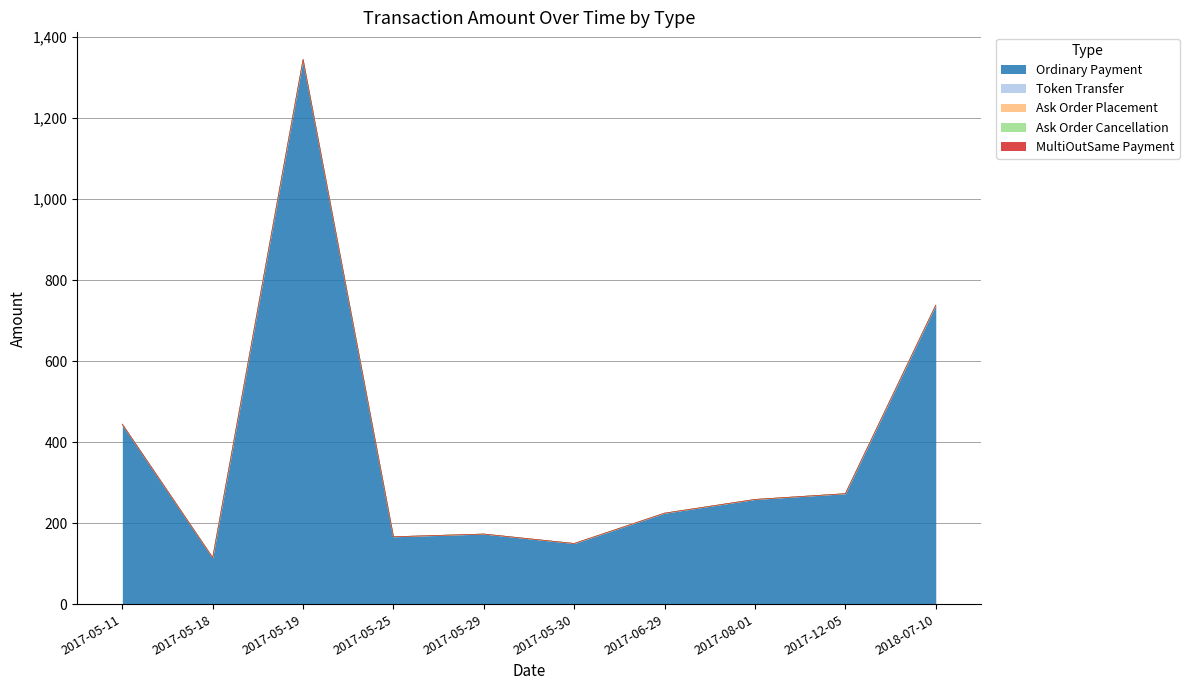

Reading right to left, extract all data points from this chart.

Ordinary Payment: 737.8	272.6	258.4	224.5	149.7	173.0	166.3	1344.3	114.8	444.0
Token Transfer: 0.0	0.0	0.0	0.0	0.0	0.0	0.0	0.0	0.0	0.0
Ask Order Placement: 0.0	0.0	0.0	0.0	0.0	0.0	0.0	0.0	0.0	0.0
Ask Order Cancellation: 0.0	0.0	0.0	0.0	0.0	0.0	0.0	0.0	0.0	0.0
MultiOutSame Payment: 0.0	0.0	0.0	0.0	0.0	0.0	0.0	0.0	0.0	0.0